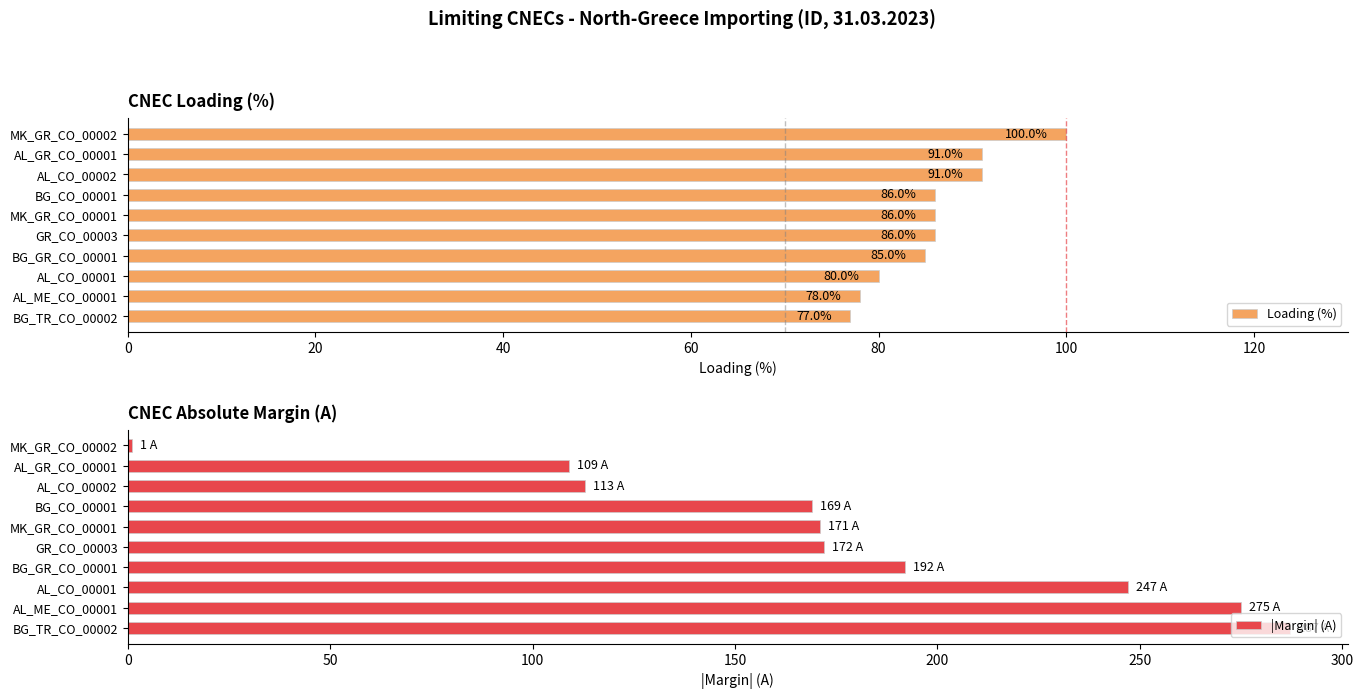

What is the difference between the Loading (%) values at AL_ME_CO_00001 and BG_GR_CO_00001?

7